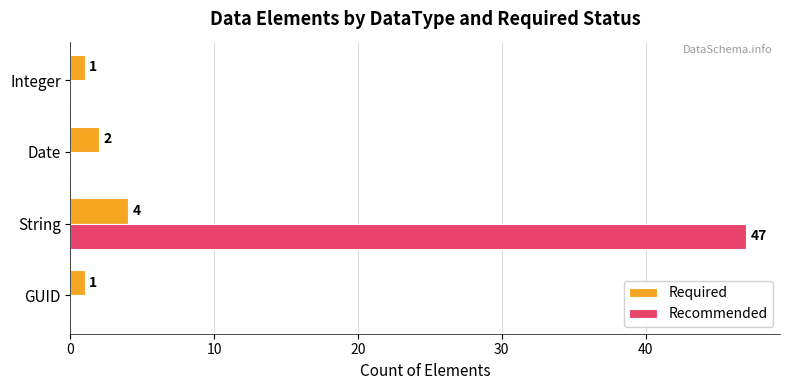

What is the approximate value of Recommended at String?

47